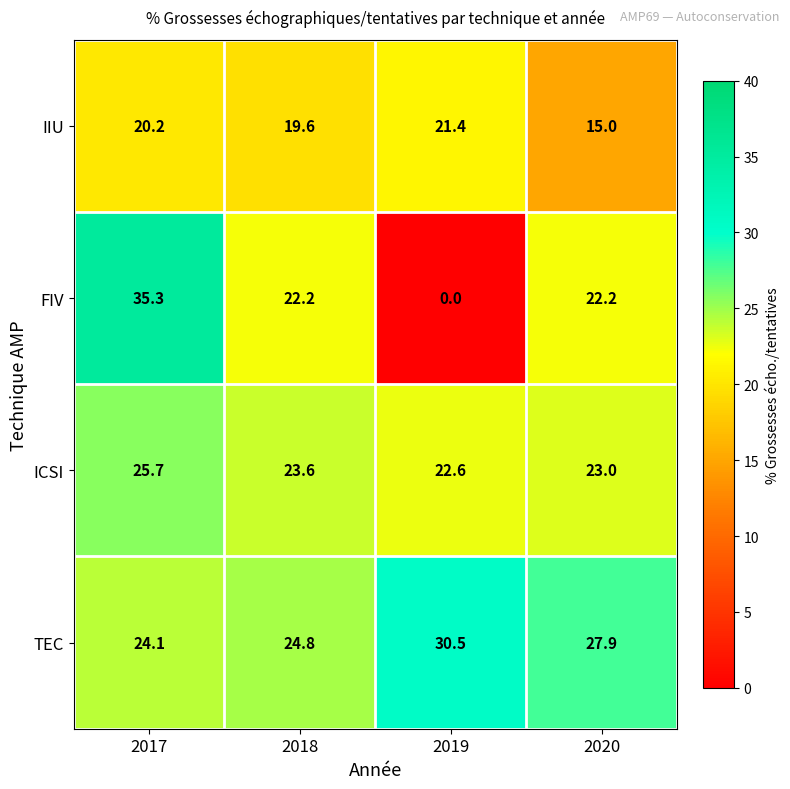

What is the sum of the FIV values at 2019 and 2020?

22.2